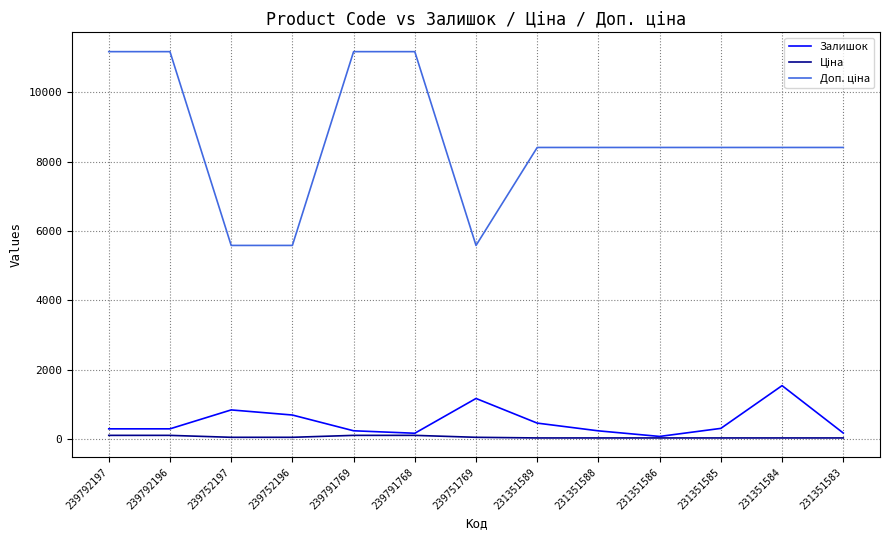

At which label does Залишок reach its peak?

231351584